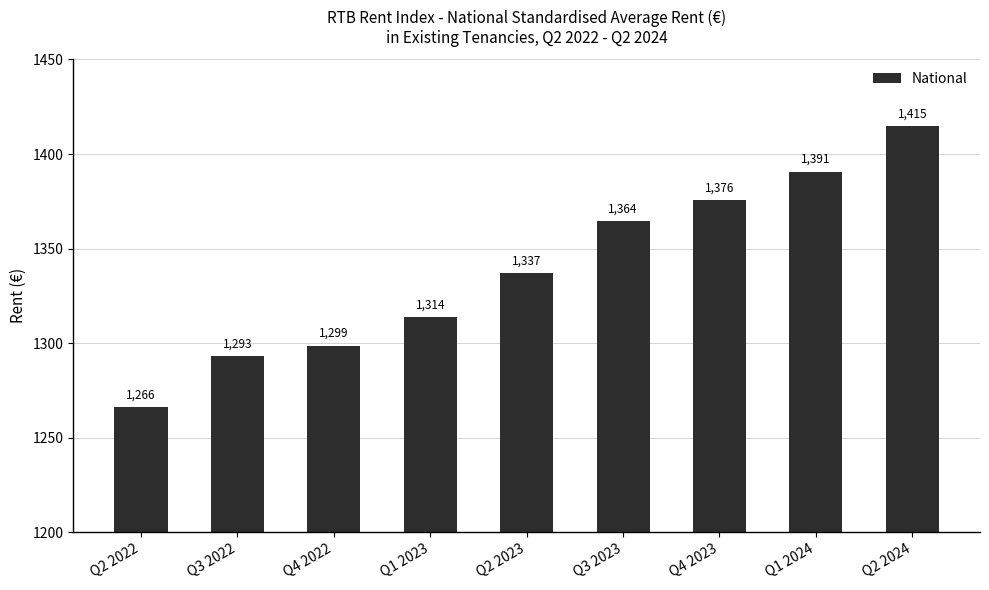

Which category has the highest value across all series?

Q2 2024